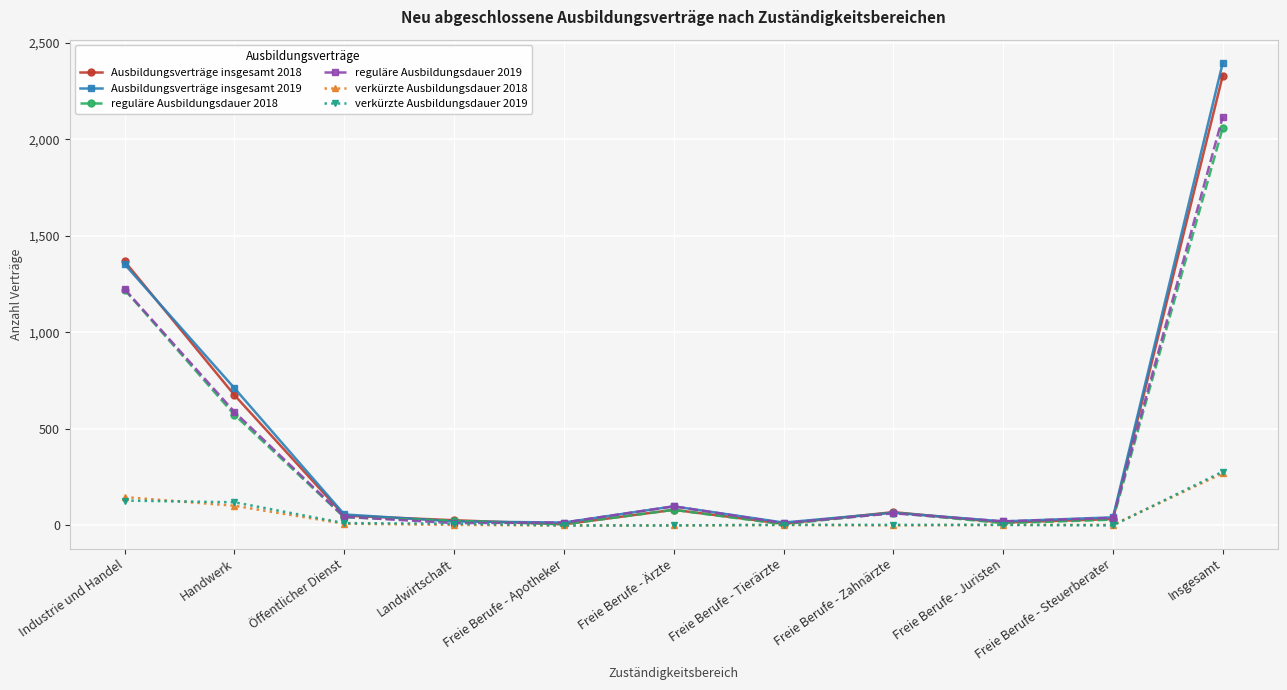

Count the number of data series in this chart.

6